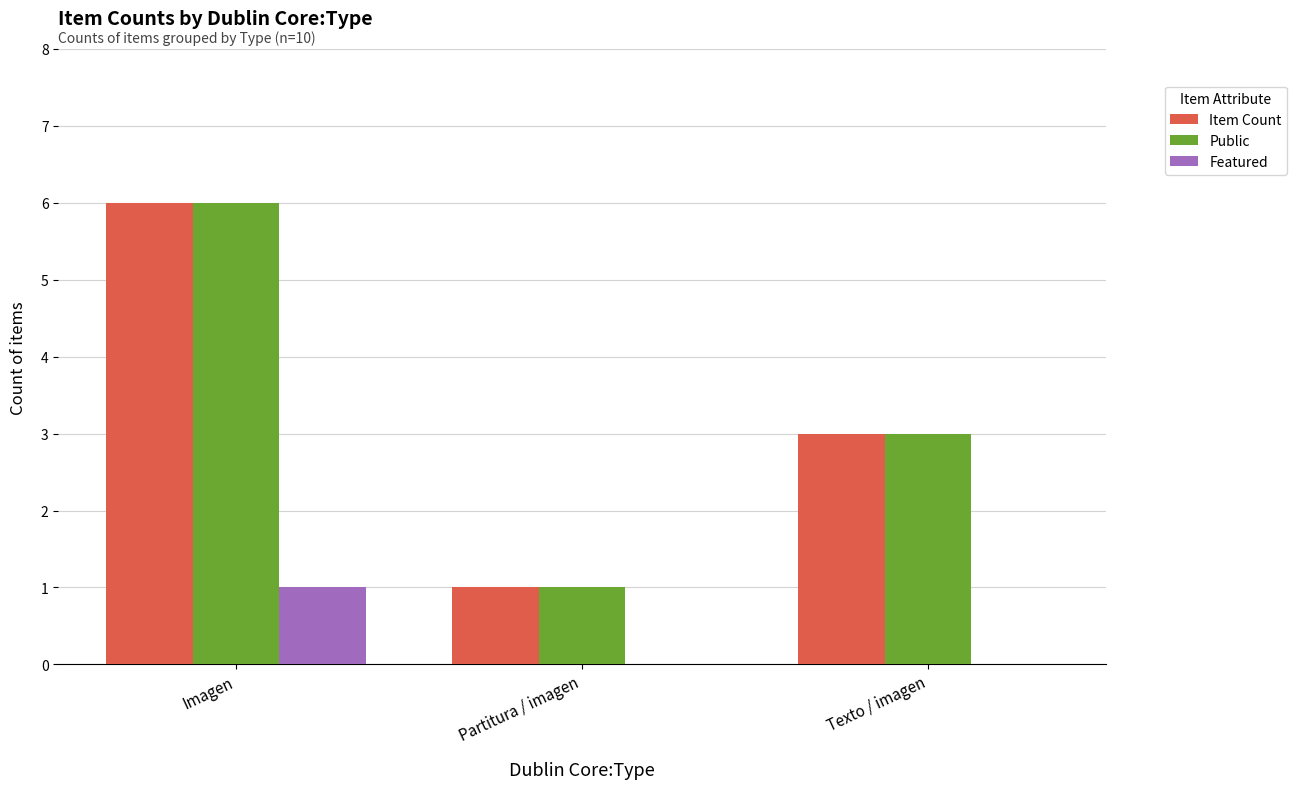

Reading right to left, list all the values displayed in this chart.

Item Count: 3	1	6
Public: 3	1	6
Featured: 0	0	1